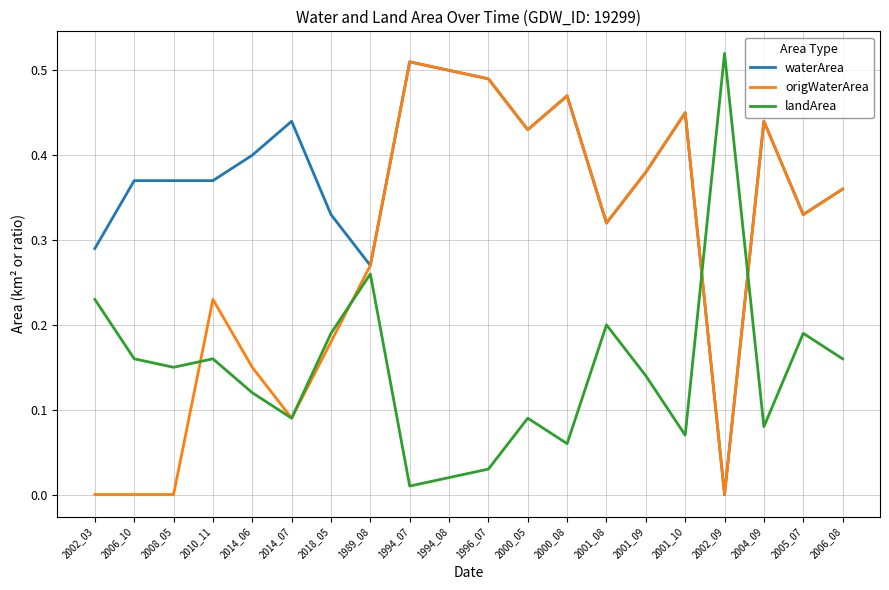

True or false: waterArea and landArea cross at least once.

True